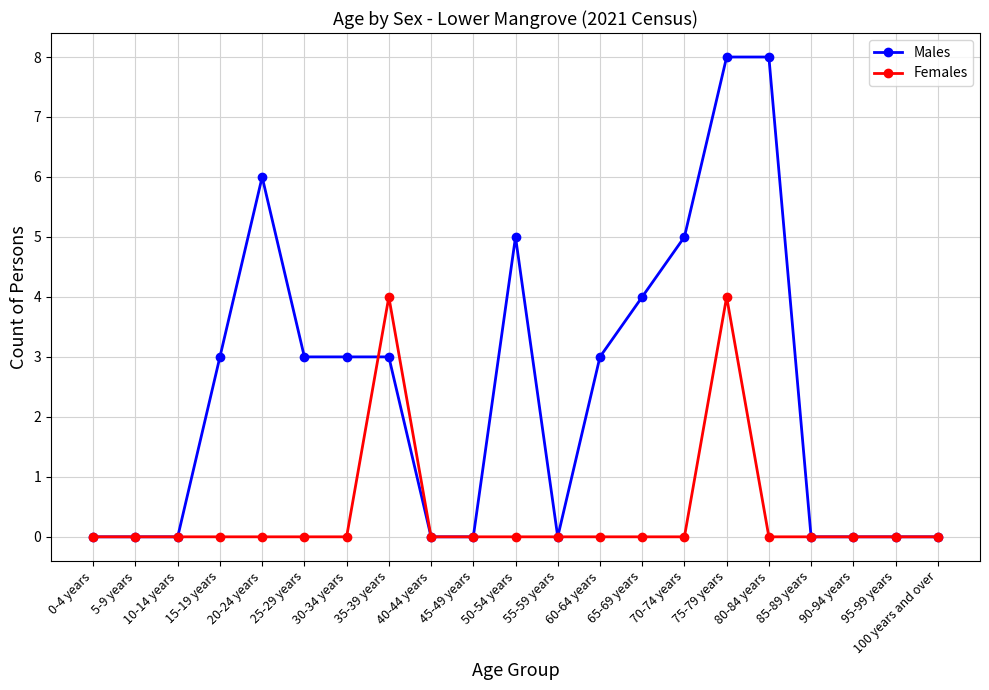

How many categories are shown in the chart?

21